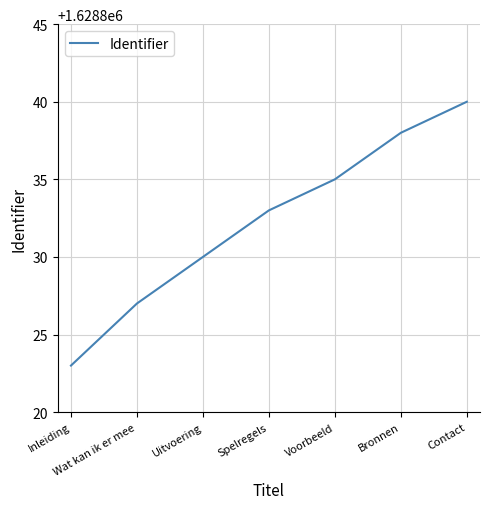

What position from the right is Bronnen?

2